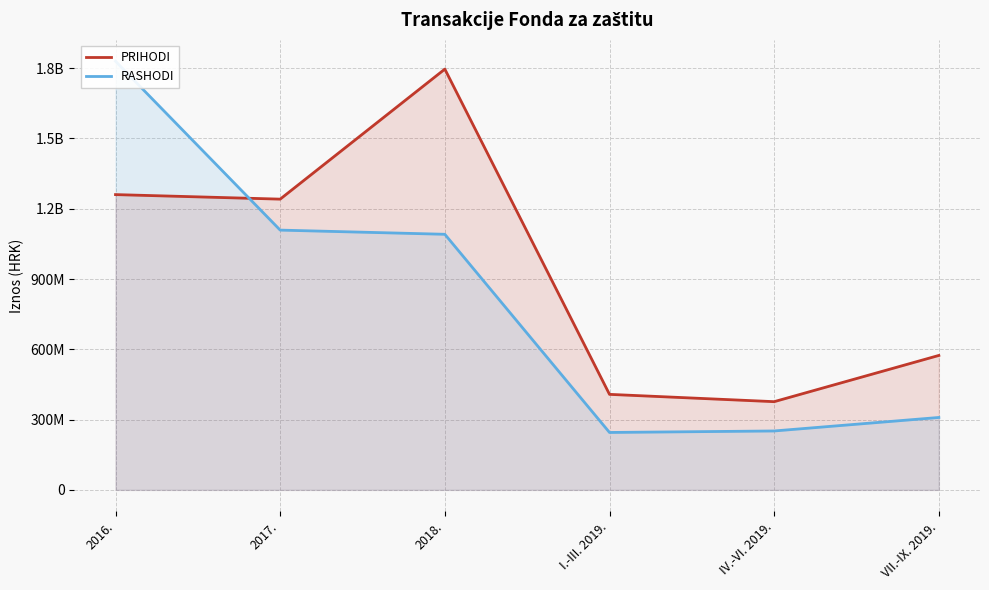

At how many categories does at least one series exceed 856431975?

3